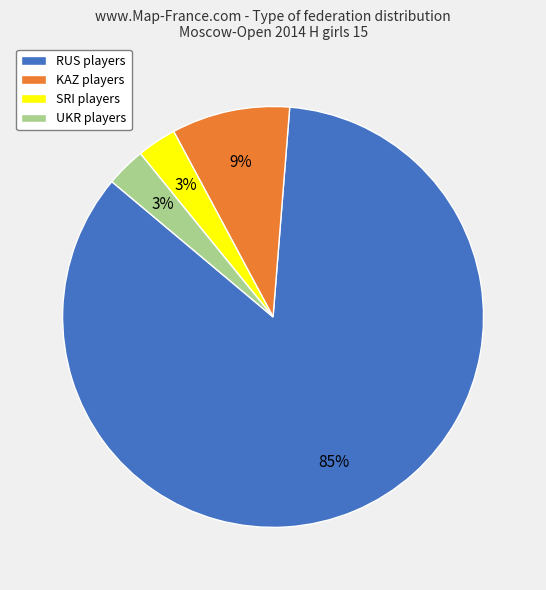

To the nearest percent, what percentage of the pie is UKR?

3%